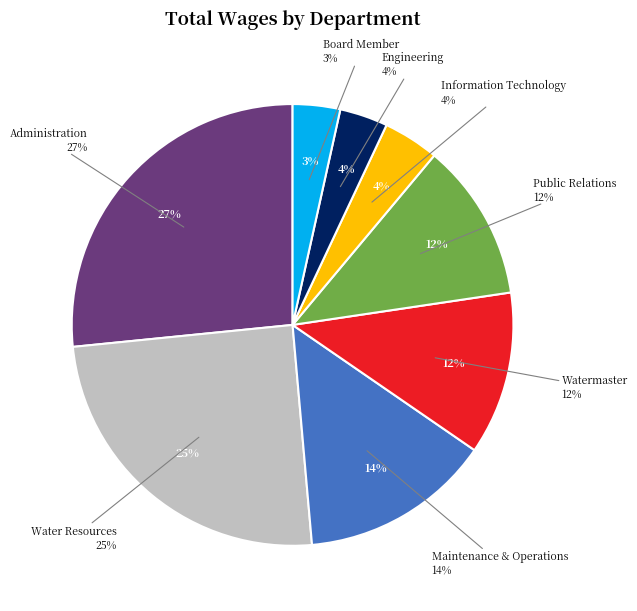

The Engineering slice represents 1% of the pie. True or false?

False